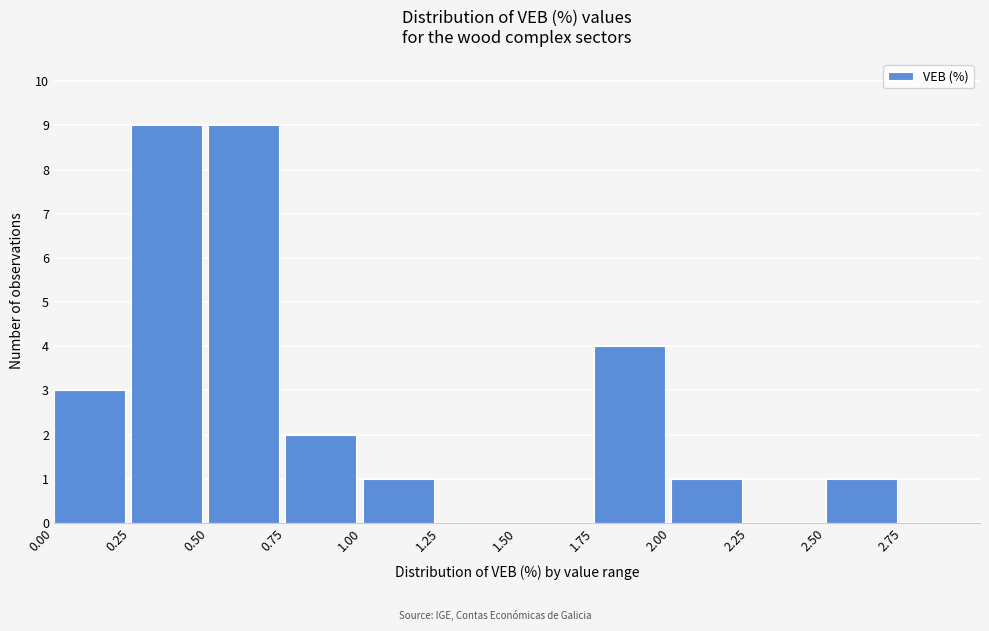

Reading left to right, transcribe this chart: for each bar, give the range it covers on the x-axis and its height. The values are not printed on the chart, so give them approximately, as read against the axis.

0.00 to 0.25: 3
0.25 to 0.50: 9
0.50 to 0.75: 9
0.75 to 1.00: 2
1.00 to 1.25: 1
1.25 to 1.50: 0
1.50 to 1.75: 0
1.75 to 2.00: 4
2.00 to 2.25: 1
2.25 to 2.50: 0
2.50 to 2.75: 1
2.75 to 3.00: 0